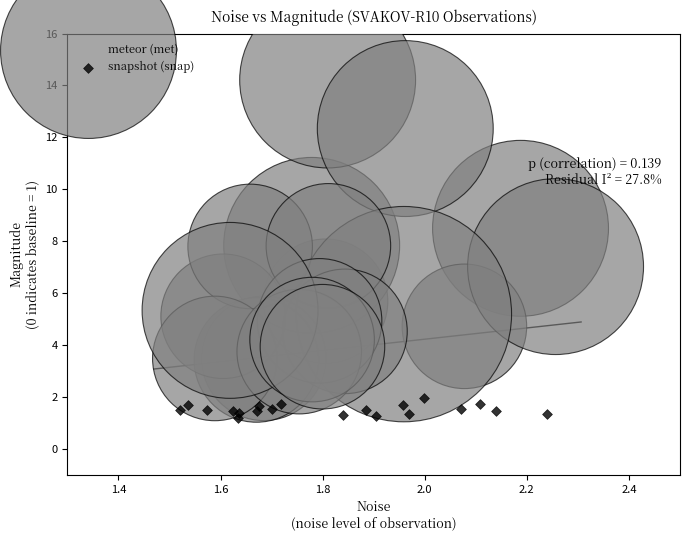

Which series contains the lowest Y value?

snapshot (snap)